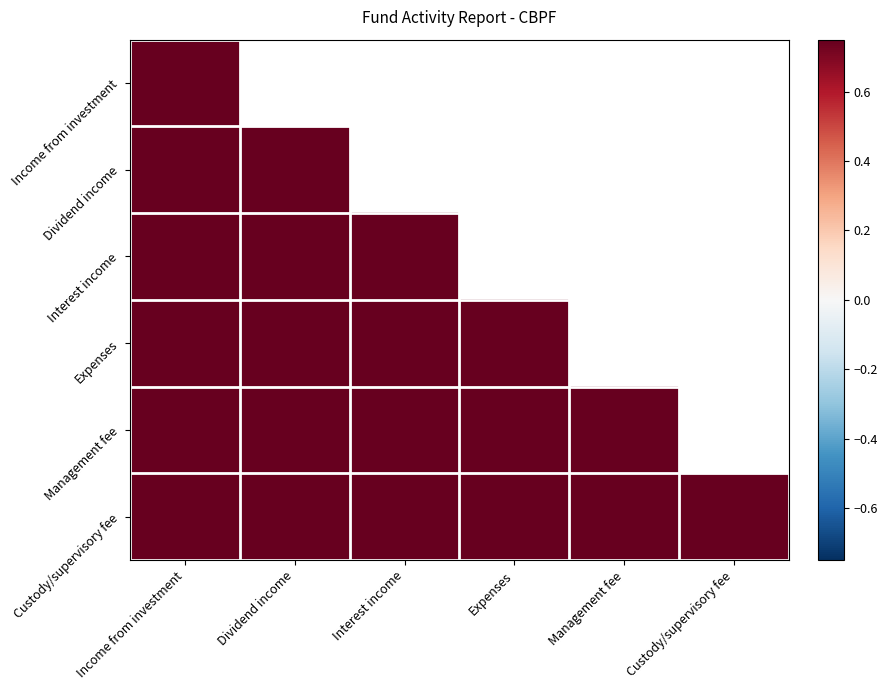

What is the sum of the Custody/supervisory fee values at Custody/supervisory fee and Management fee?

2.0